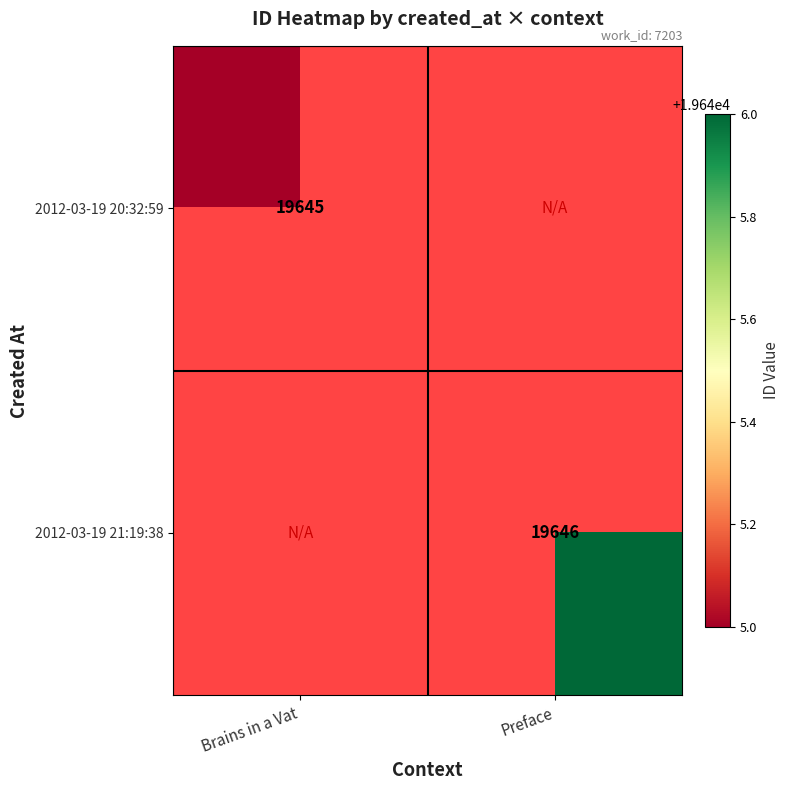

Is the value of 2012-03-19 20:32:59 at Brains in a Vat greater than the value of 2012-03-19 21:19:38 at Preface?

No